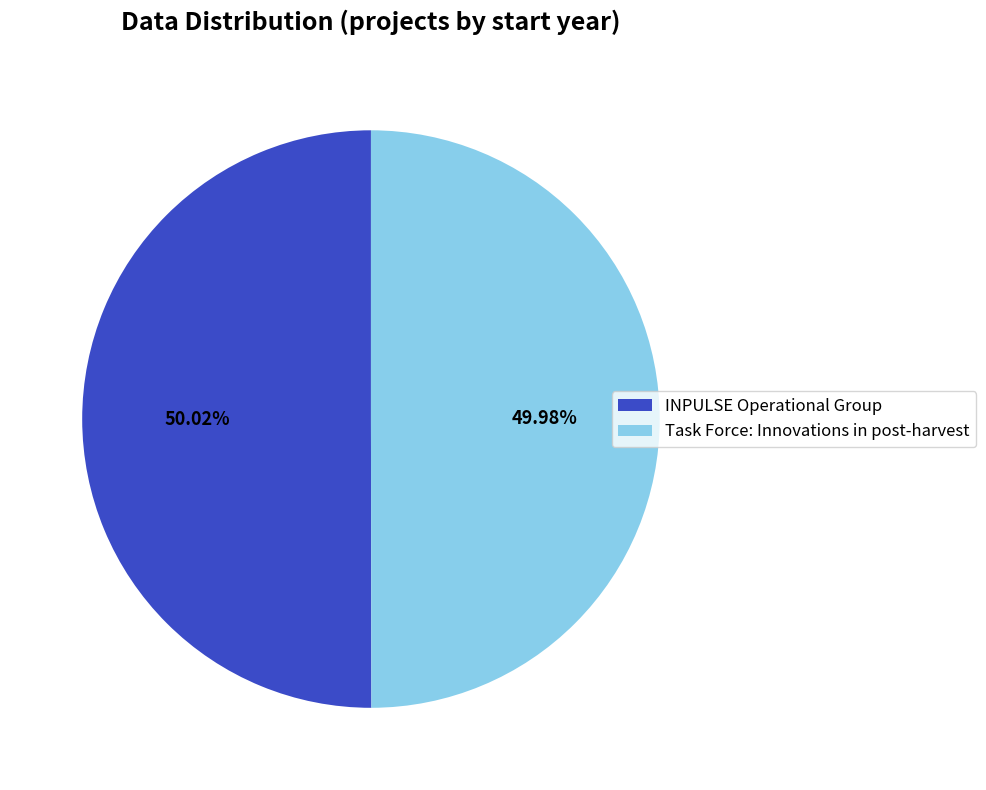

Is there any slice that represents more than half of the pie?

Yes